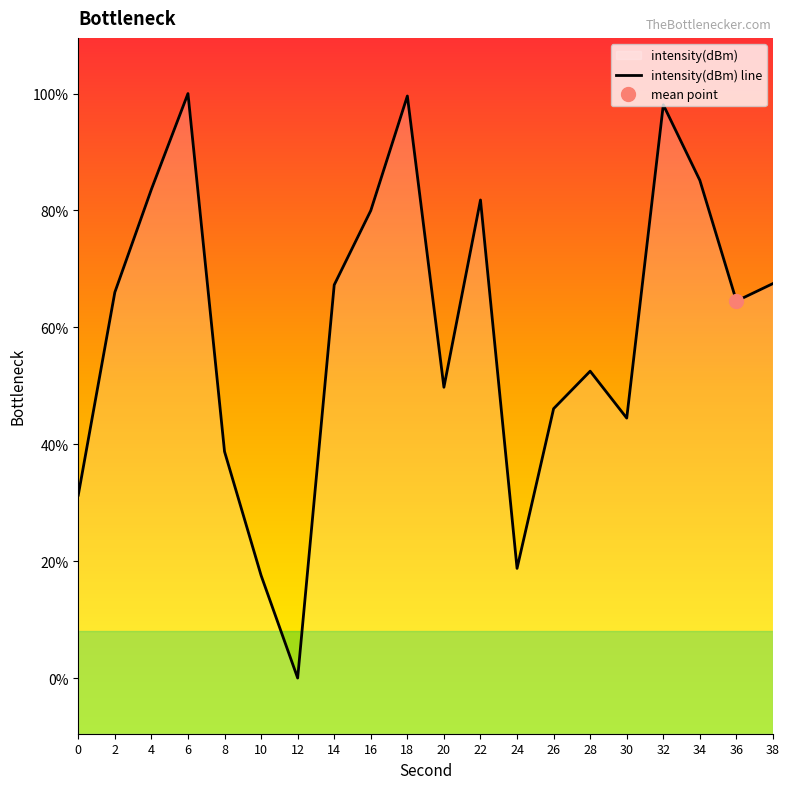

The value at 22 is -59.6. True or false?

False